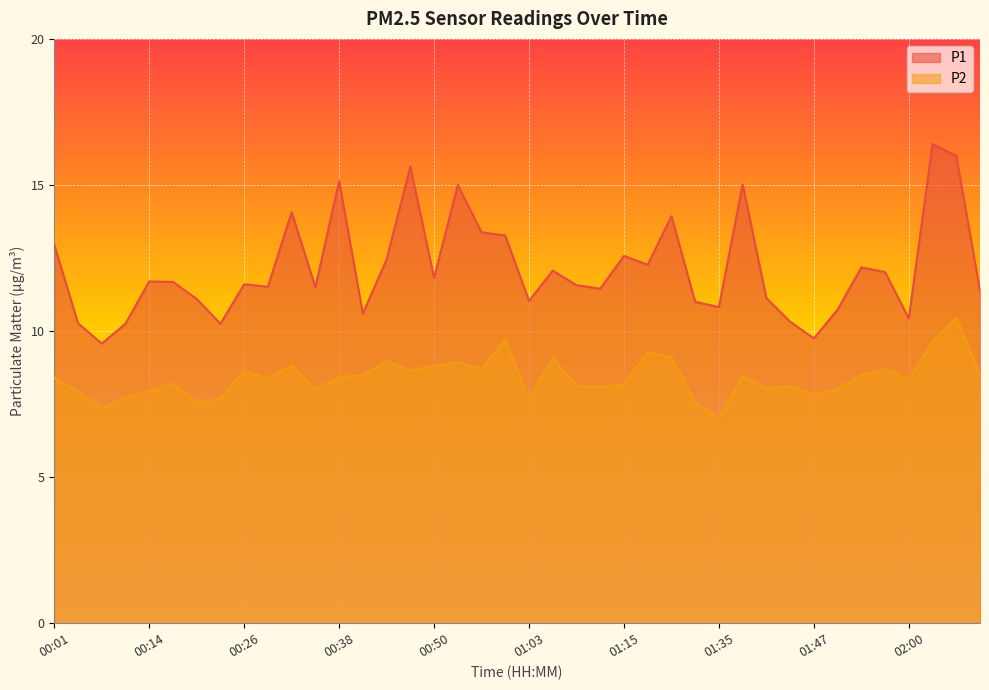

At which category does P2 reach its first local peak?

00:17